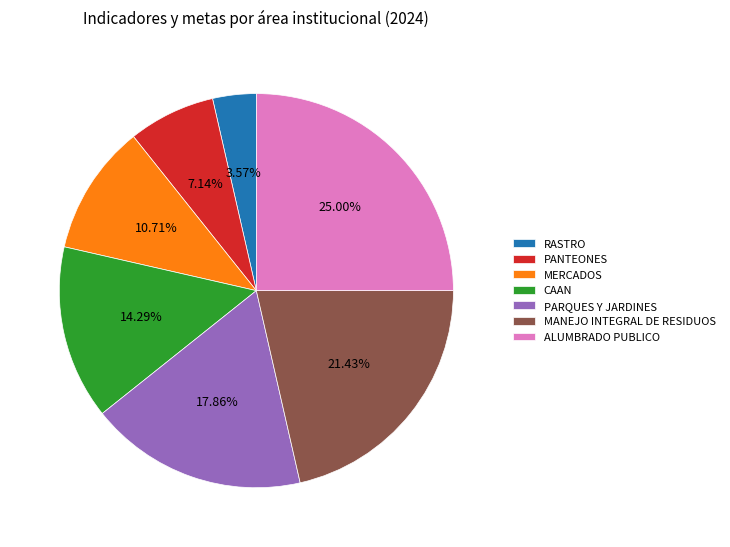

Is PANTEONES the majority of the pie?

No